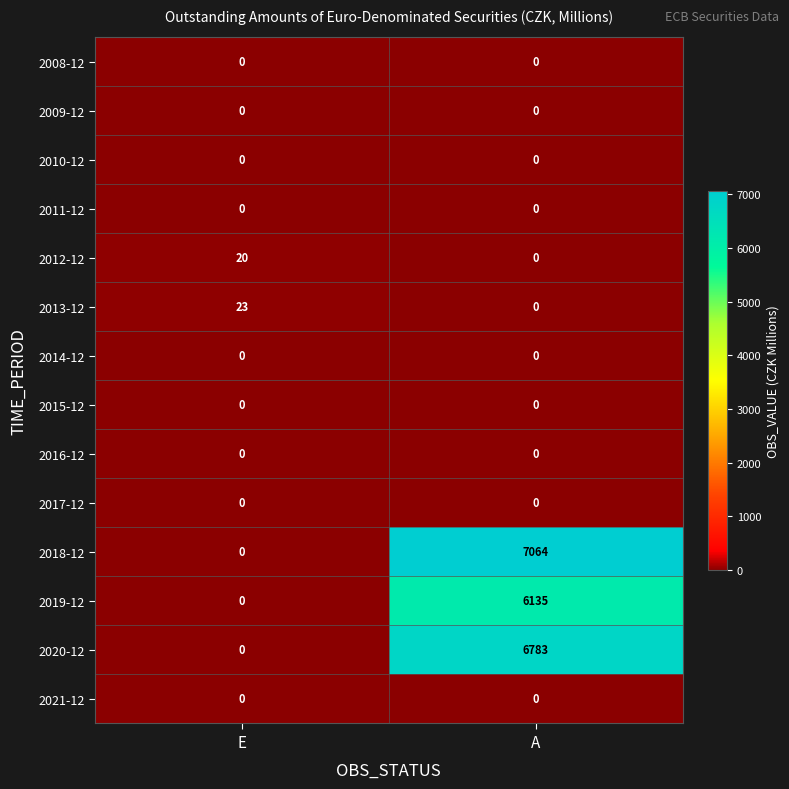

Is it true that 2010-12 equals 0 at A?

True